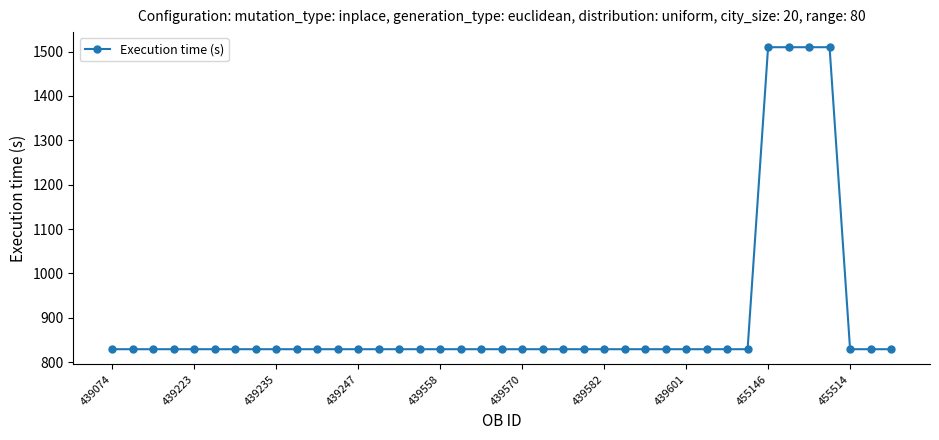

Does the chart display data point markers on the line(s)?

Yes